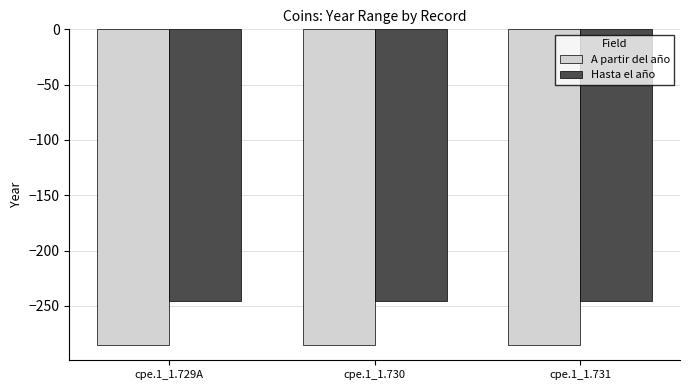

At which label is Hasta el año closest to -246?

cpe.1_1.729A